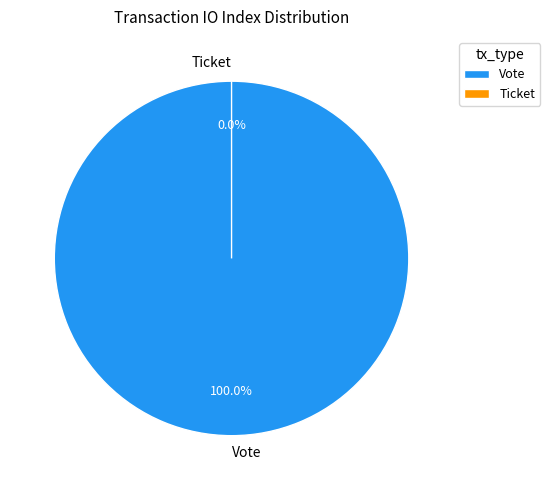

Do Ticket and Vote together represent more than half of the pie?

Yes